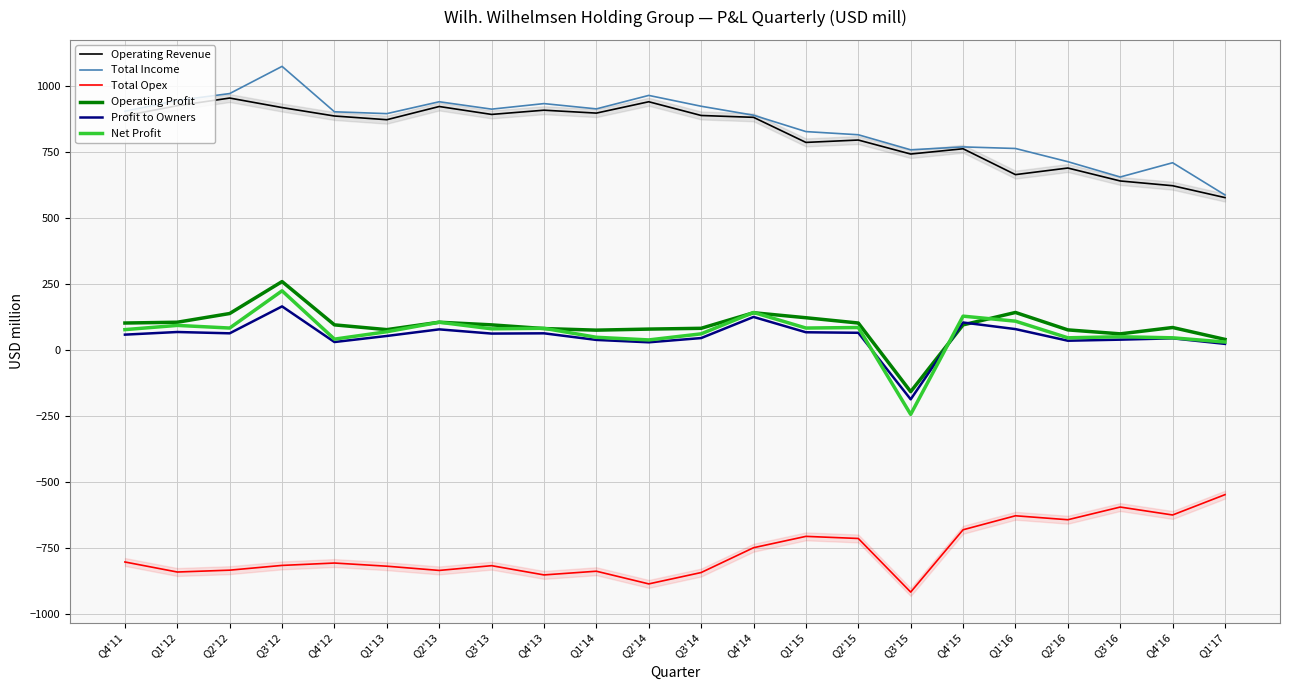

At which category does Total Opex reach its first local valley?

Q1'12